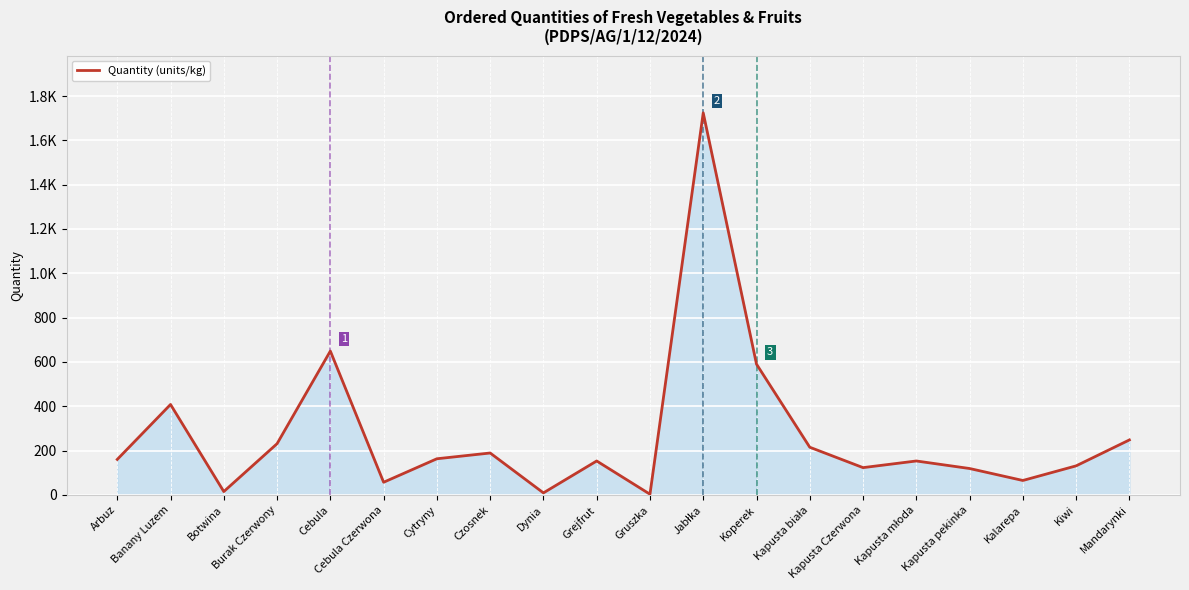

True or false: the data shows 153 at Kapusta młoda.

True